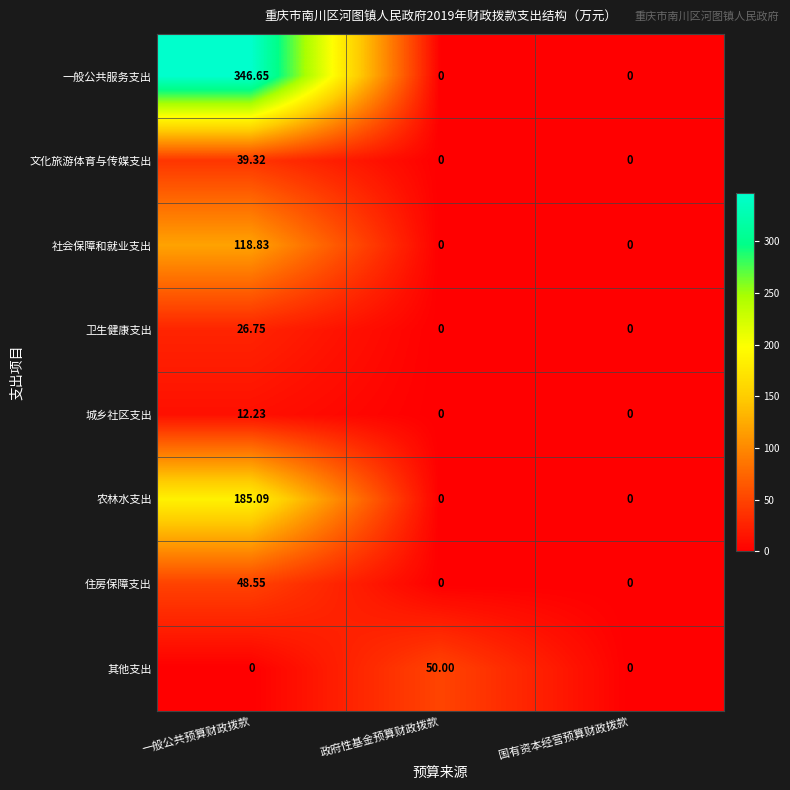

Which series has the largest range (max minus min)?

一般公共服务支出